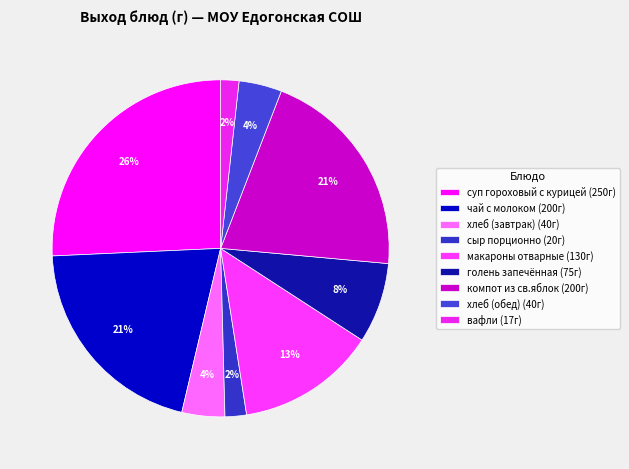

True or false: чай с молоком accounts for 31% of the total.

False